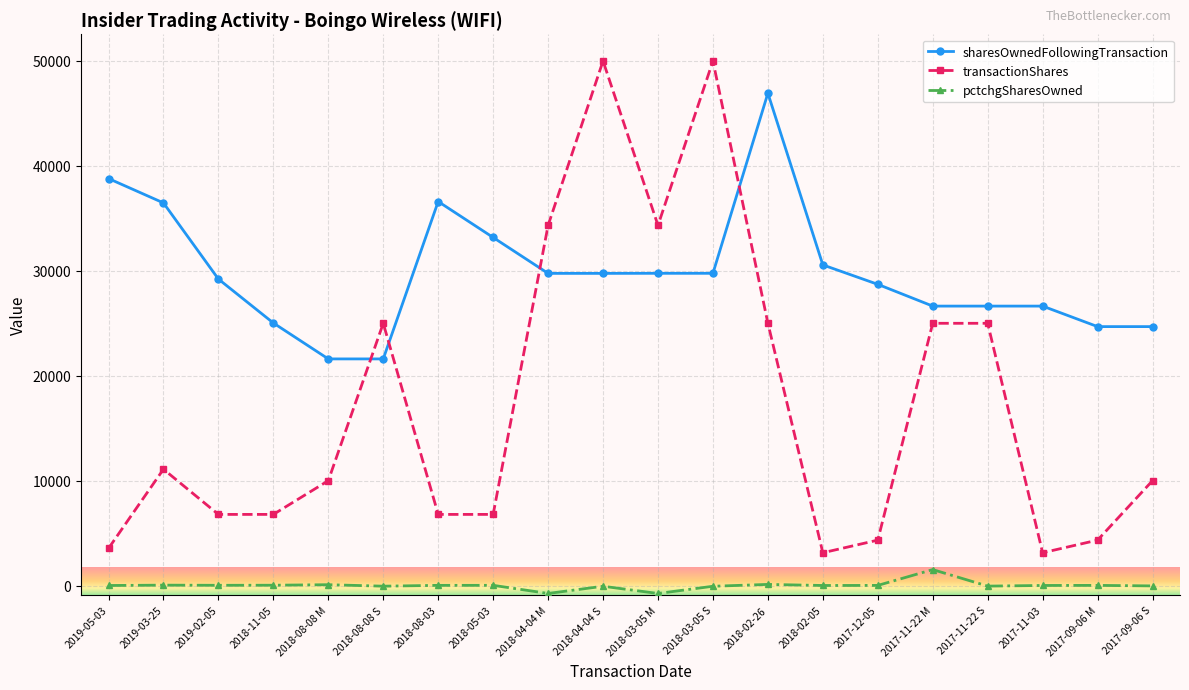

What is the greatest value displayed?

50000